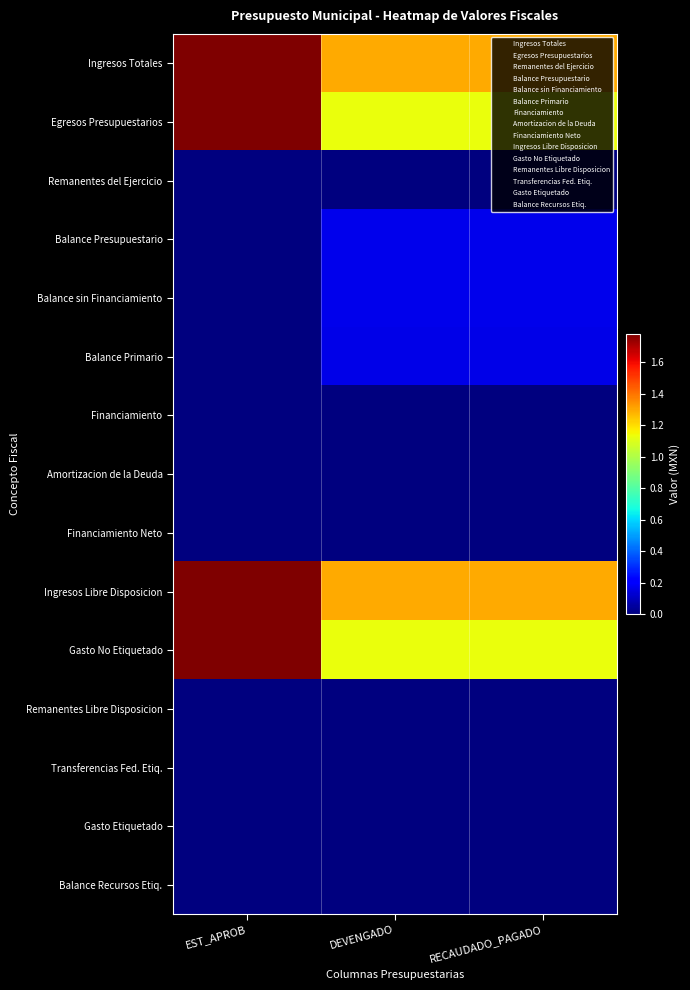

Reading left to right, list all the values displayed in this chart.

Ingresos Totales: EST_APROB=17787962.0	DEVENGADO=12978150.3	RECAUDADO_PAGADO=12978150.3
Egresos Presupuestarios: EST_APROB=17787962.0	DEVENGADO=11313571.6	RECAUDADO_PAGADO=11313571.6
Remanentes del Ejercicio: EST_APROB=0.0	DEVENGADO=5440.0	RECAUDADO_PAGADO=5440.0
Balance Presupuestario: EST_APROB=0.0	DEVENGADO=1670018.6	RECAUDADO_PAGADO=1670018.6
Balance sin Financiamiento: EST_APROB=0.0	DEVENGADO=1670018.6	RECAUDADO_PAGADO=1670018.6
Balance Primario: EST_APROB=0.0	DEVENGADO=1664578.6	RECAUDADO_PAGADO=1664578.6
Financiamiento: EST_APROB=0.0	DEVENGADO=0.0	RECAUDADO_PAGADO=0.0
Amortizacion de la Deuda: EST_APROB=0.0	DEVENGADO=0.0	RECAUDADO_PAGADO=0.0
Financiamiento Neto: EST_APROB=0.0	DEVENGADO=0.0	RECAUDADO_PAGADO=0.0
Ingresos Libre Disposicion: EST_APROB=17787962.0	DEVENGADO=12978150.3	RECAUDADO_PAGADO=12978150.3
Gasto No Etiquetado: EST_APROB=17787962.0	DEVENGADO=11313571.6	RECAUDADO_PAGADO=11313571.6
Remanentes Libre Disposicion: EST_APROB=0.0	DEVENGADO=5440.0	RECAUDADO_PAGADO=5440.0
Transferencias Fed. Etiq.: EST_APROB=0.0	DEVENGADO=0.0	RECAUDADO_PAGADO=0.0
Gasto Etiquetado: EST_APROB=0.0	DEVENGADO=0.0	RECAUDADO_PAGADO=0.0
Balance Recursos Etiq.: EST_APROB=0.0	DEVENGADO=0.0	RECAUDADO_PAGADO=0.0